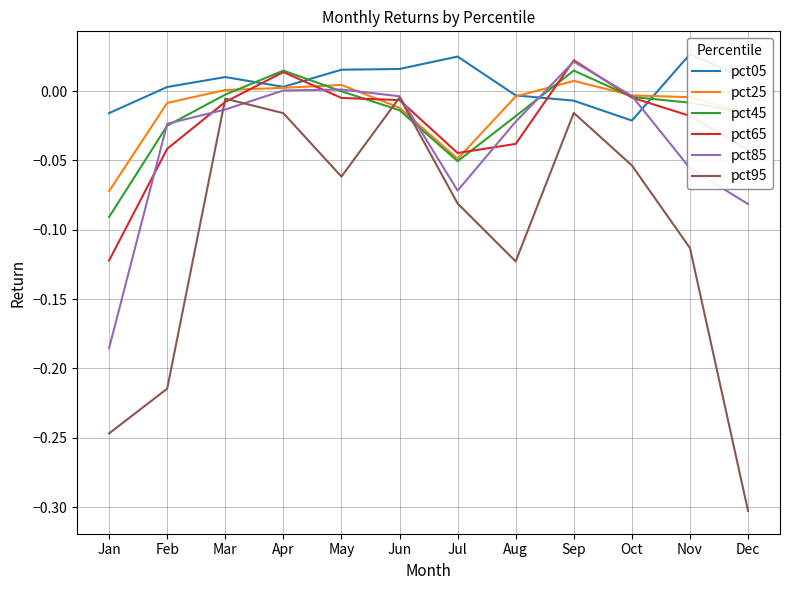

Is the value of pct45 at Mar greater than the value of pct95 at Jan?

Yes